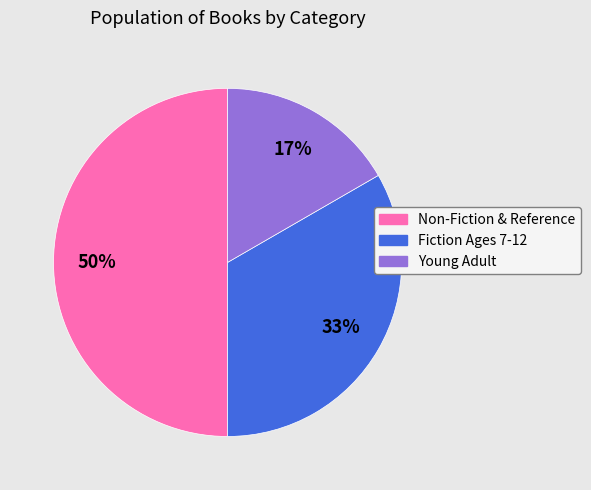

Do Non-Fiction & Reference and Fiction Ages 7-12 together represent more than half of the pie?

Yes